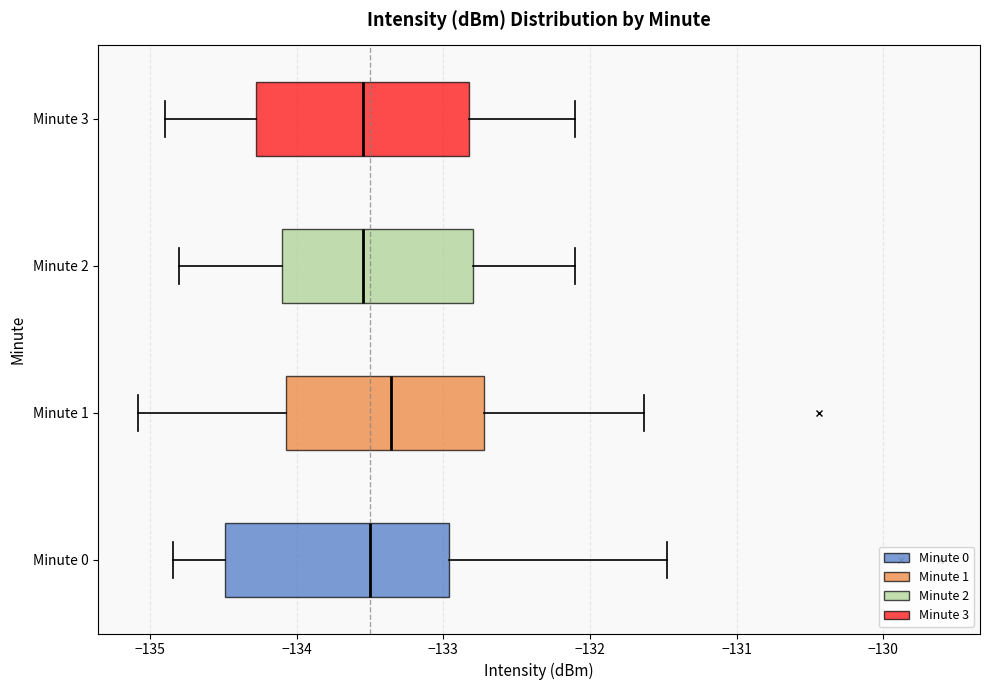

Reading bottom to top, read every box against the x-axis: the position of its median line, the range the box covers, and the ends of its whiskers. The values are not printed on the chart, so give them approximately, as read against the axis.

Minute 0: median -133.5, box -134.5 to -133.0, whiskers -134.8 to -131.5
Minute 1: median -133.4, box -134.1 to -132.7, whiskers -135.1 to -131.6
Minute 2: median -133.5, box -134.1 to -132.8, whiskers -134.8 to -132.1
Minute 3: median -133.5, box -134.3 to -132.8, whiskers -134.9 to -132.1